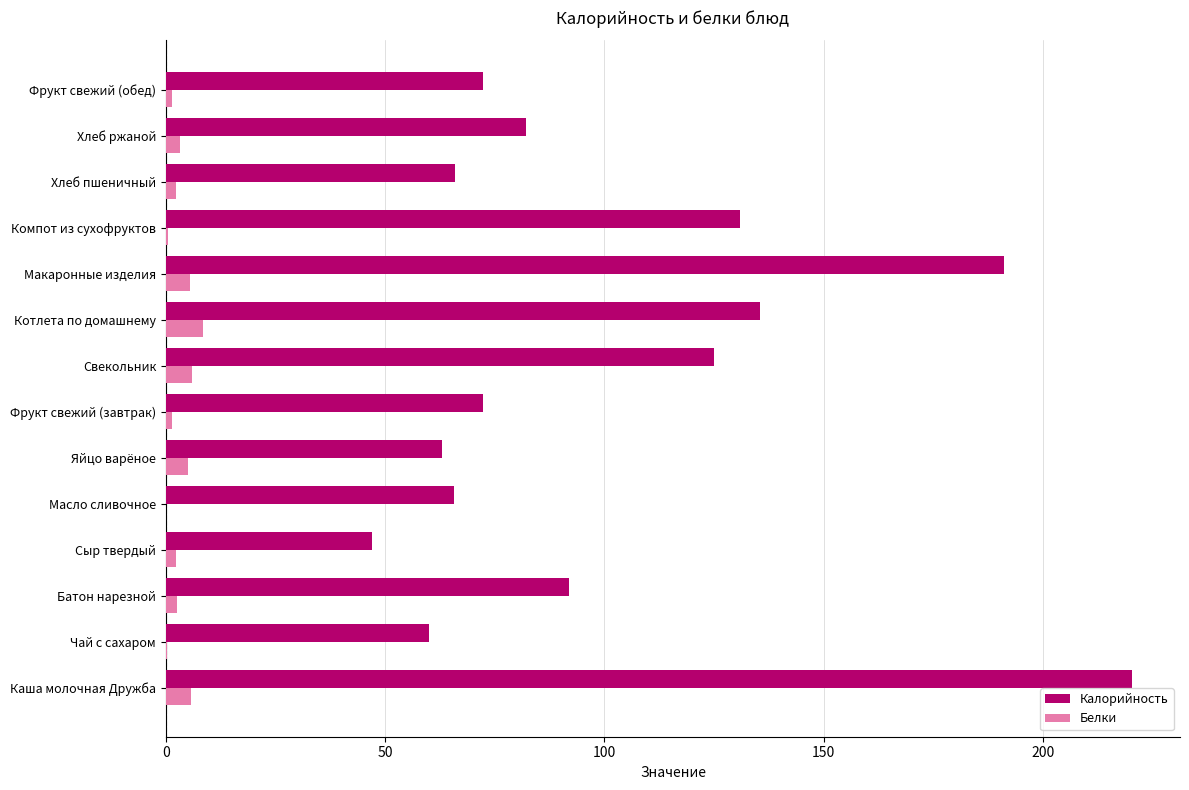

What is the average value of the Белки series?

3.2